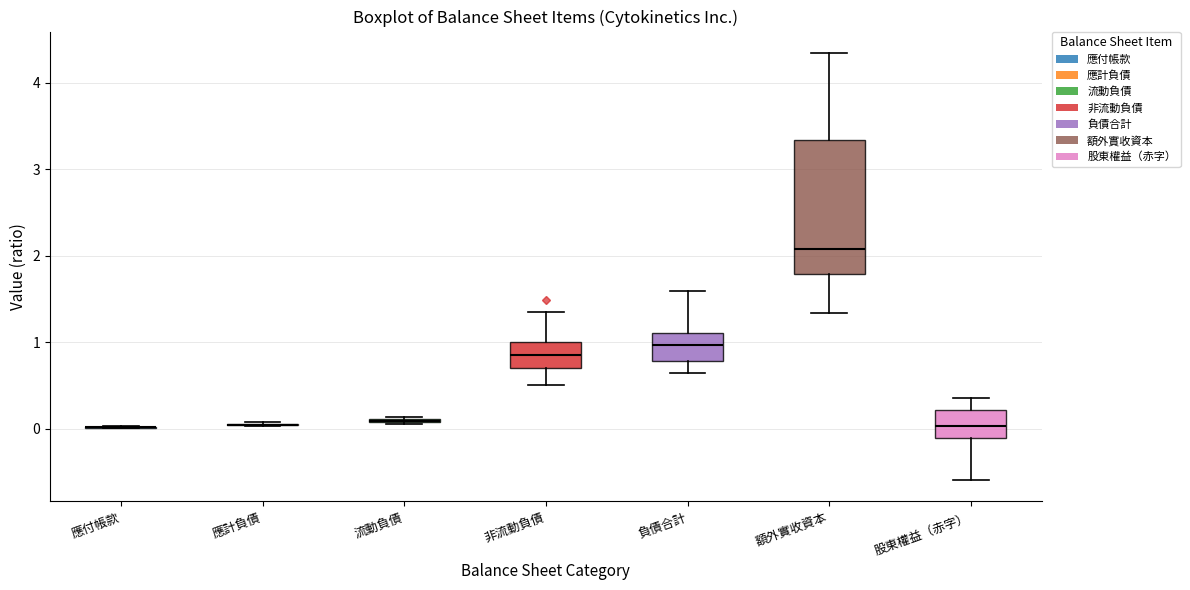

Which box is the tallest, from its lower edge to its upper edge?

額外實收資本